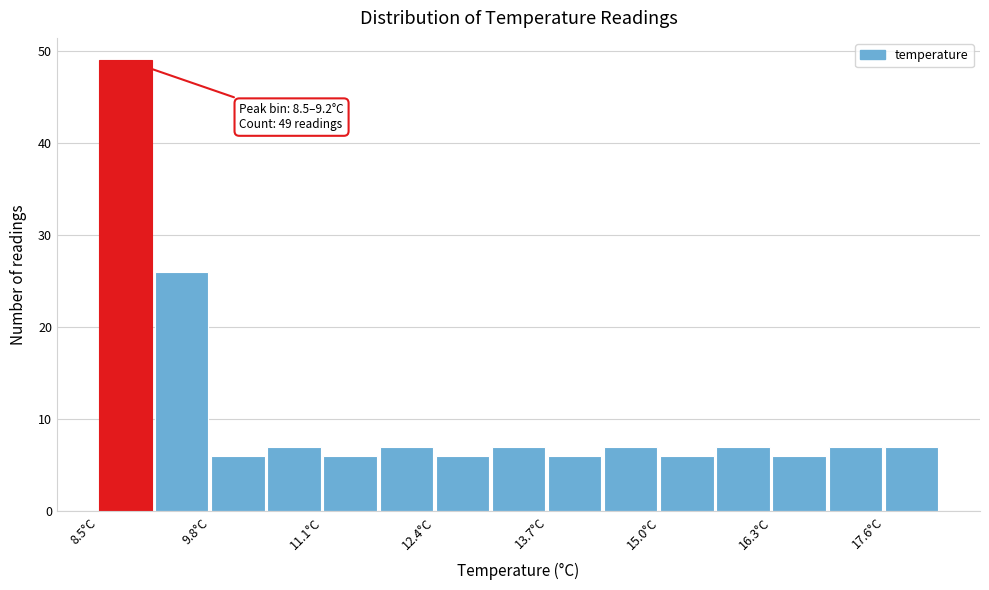

Read against the x-axis, roughly where is the centre of the tallest bar?

8.8